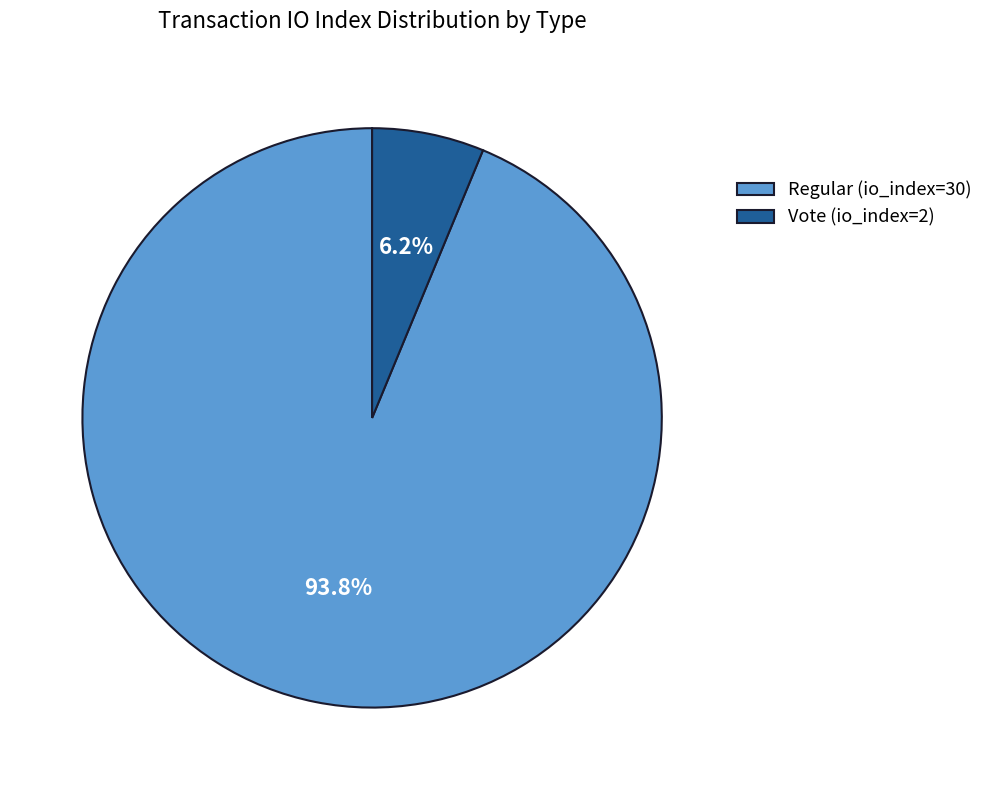

Which slice represents more than half of the pie?

Regular (io_index=30)